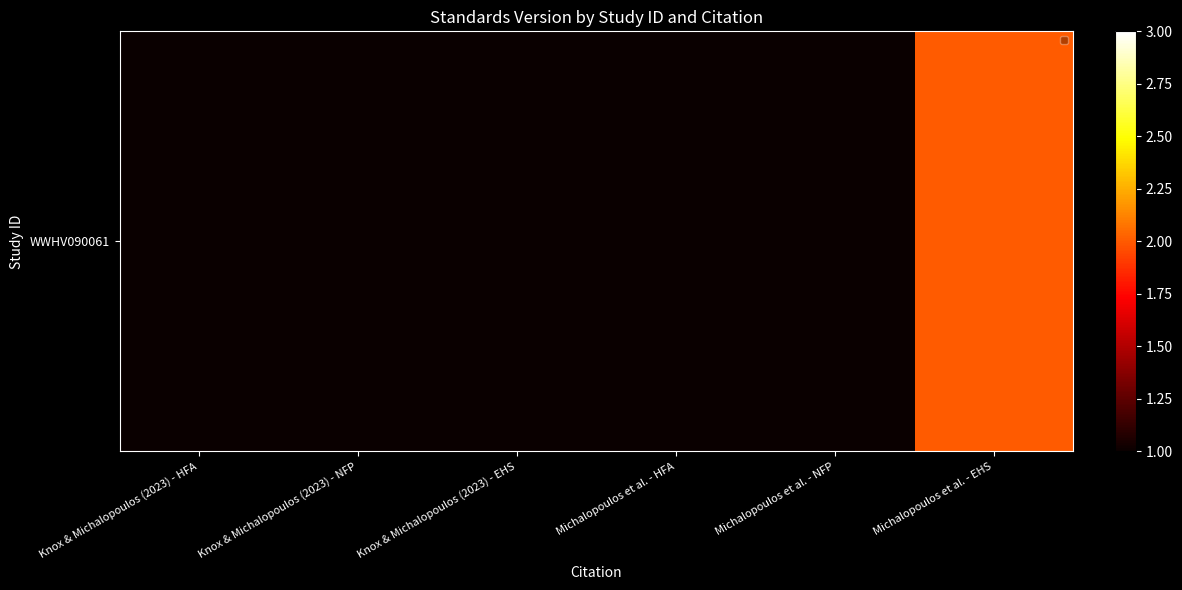

How many categories are shown in the chart?

6